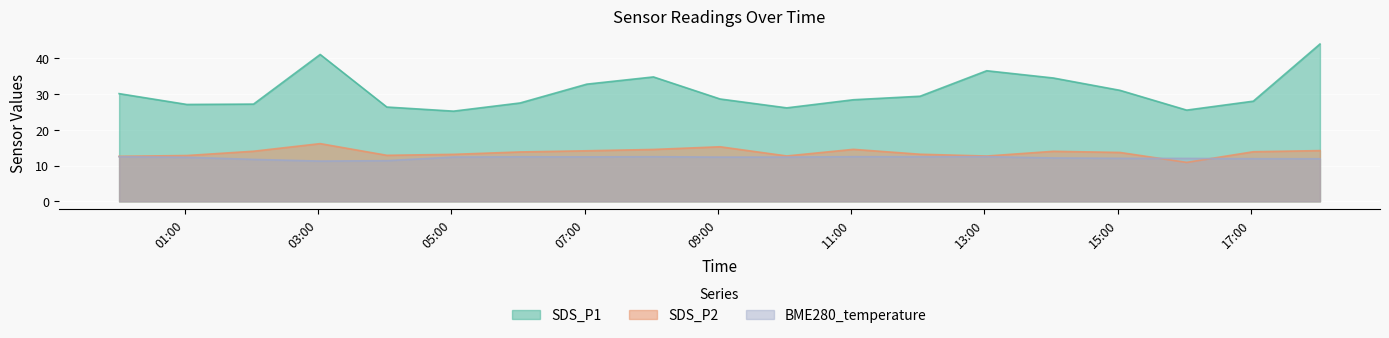

Reading left to right, what are all the values shown in this chart?

SDS_P1: 2023/05/28 00:01=30.1	2023/05/28 01:02=27.1	2023/05/28 02:02=27.2	2023/05/28 03:02=41.1	2023/05/28 04:02=26.4	2023/05/28 05:02=25.2	2023/05/28 06:02=27.5	2023/05/28 07:02=32.8	2023/05/28 08:02=34.8	2023/05/28 09:02=28.6	2023/05/28 10:02=26.1	2023/05/28 11:02=28.4	2023/05/28 12:02=29.4	2023/05/28 13:02=36.5	2023/05/28 14:02=34.5	2023/05/28 15:02=31.1	2023/05/28 16:02=25.5	2023/05/28 17:02=28.0	2023/05/28 18:02=44.0
SDS_P2: 2023/05/28 00:01=12.6	2023/05/28 01:02=12.8	2023/05/28 02:02=14.0	2023/05/28 03:02=16.1	2023/05/28 04:02=12.9	2023/05/28 05:02=13.2	2023/05/28 06:02=13.8	2023/05/28 07:02=14.2	2023/05/28 08:02=14.5	2023/05/28 09:02=15.3	2023/05/28 10:02=12.7	2023/05/28 11:02=14.6	2023/05/28 12:02=13.2	2023/05/28 13:02=12.7	2023/05/28 14:02=14.0	2023/05/28 15:02=13.7	2023/05/28 16:02=10.9	2023/05/28 17:02=13.9	2023/05/28 18:02=14.2
BME280_temperature: 2023/05/28 00:01=12.5	2023/05/28 01:02=12.3	2023/05/28 02:02=11.7	2023/05/28 03:02=11.3	2023/05/28 04:02=11.4	2023/05/28 05:02=12.4	2023/05/28 06:02=12.5	2023/05/28 07:02=12.4	2023/05/28 08:02=12.5	2023/05/28 09:02=12.4	2023/05/28 10:02=12.4	2023/05/28 11:02=12.5	2023/05/28 12:02=12.5	2023/05/28 13:02=12.5	2023/05/28 14:02=12.1	2023/05/28 15:02=12.0	2023/05/28 16:02=12.0	2023/05/28 17:02=11.9	2023/05/28 18:02=11.9